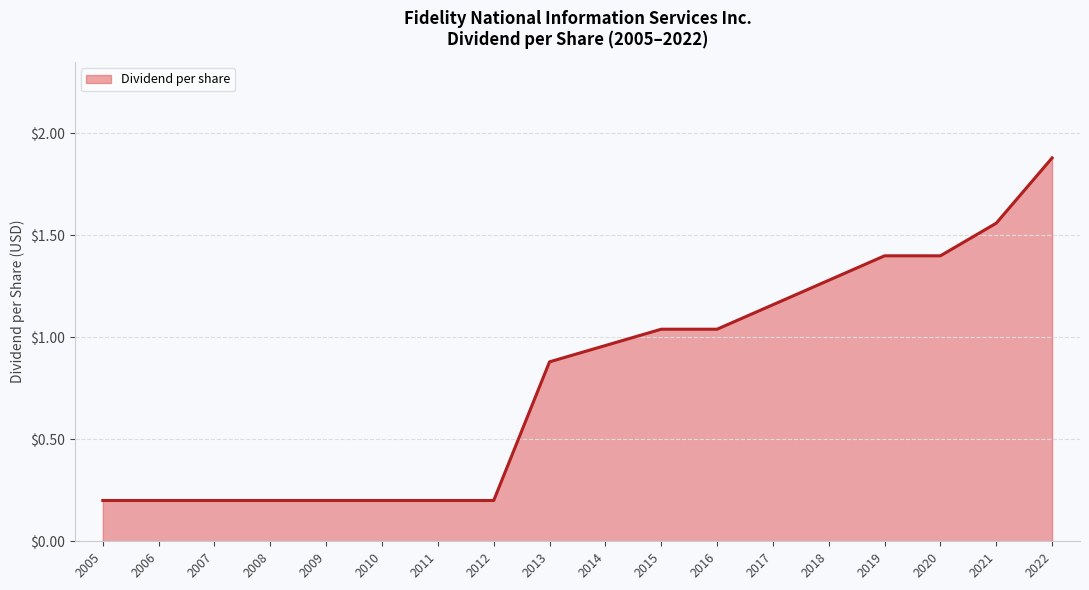

What is the change in value from 2014 to 2015?

+0.1